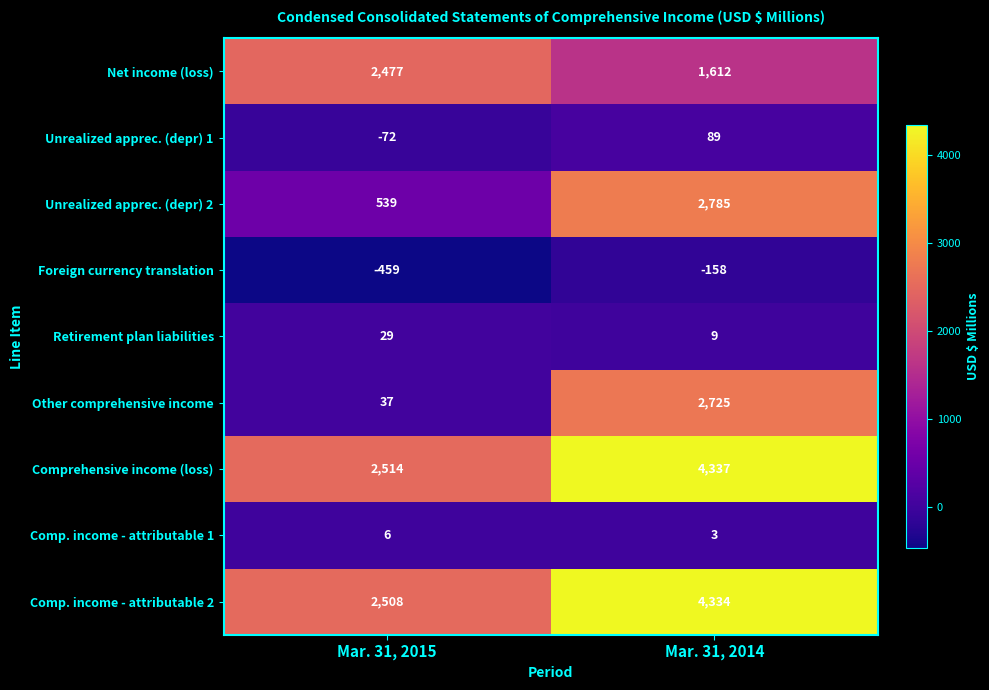

Rank the series at Mar. 31, 2014 from lowest to highest value.

Foreign currency translation, Comp. income - attributable 1, Retirement plan liabilities, Unrealized apprec. (depr) 1, Net income (loss), Other comprehensive income, Unrealized apprec. (depr) 2, Comp. income - attributable 2, Comprehensive income (loss)